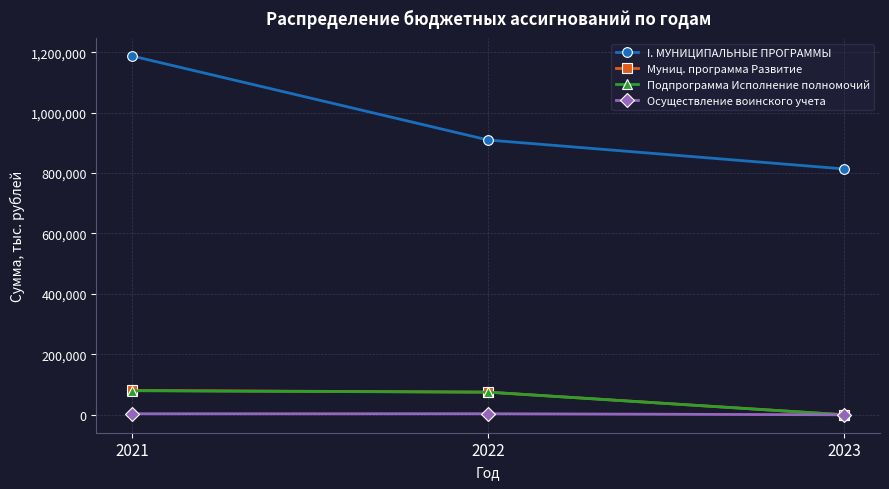

Between 2021 and 2023, which series saw the biggest shift?

I. МУНИЦИПАЛЬНЫЕ ПРОГРАММЫ